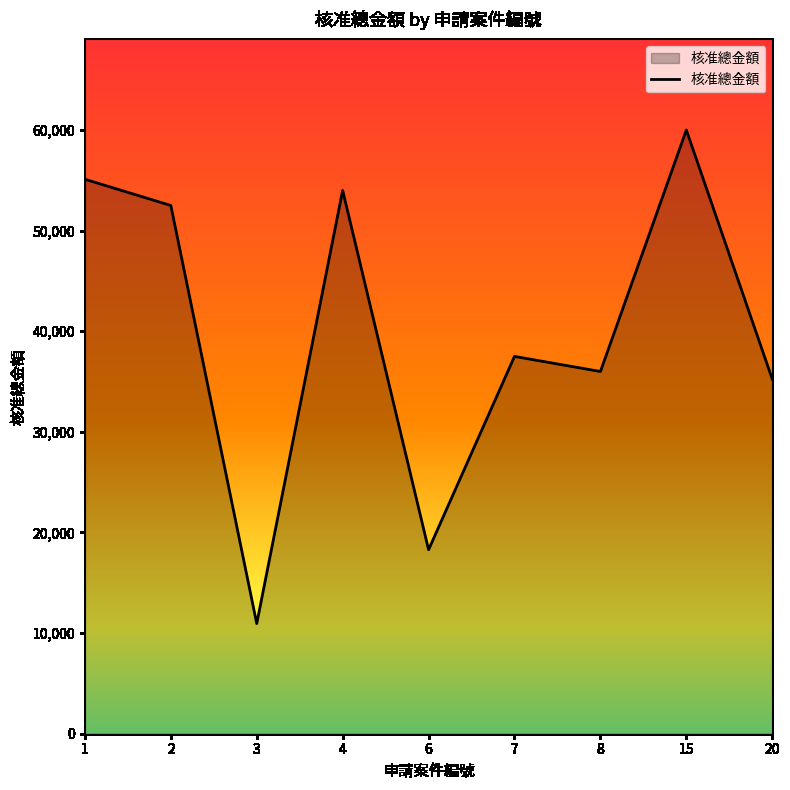

What is the ratio of the value at 3 to the value at 4?

0.2